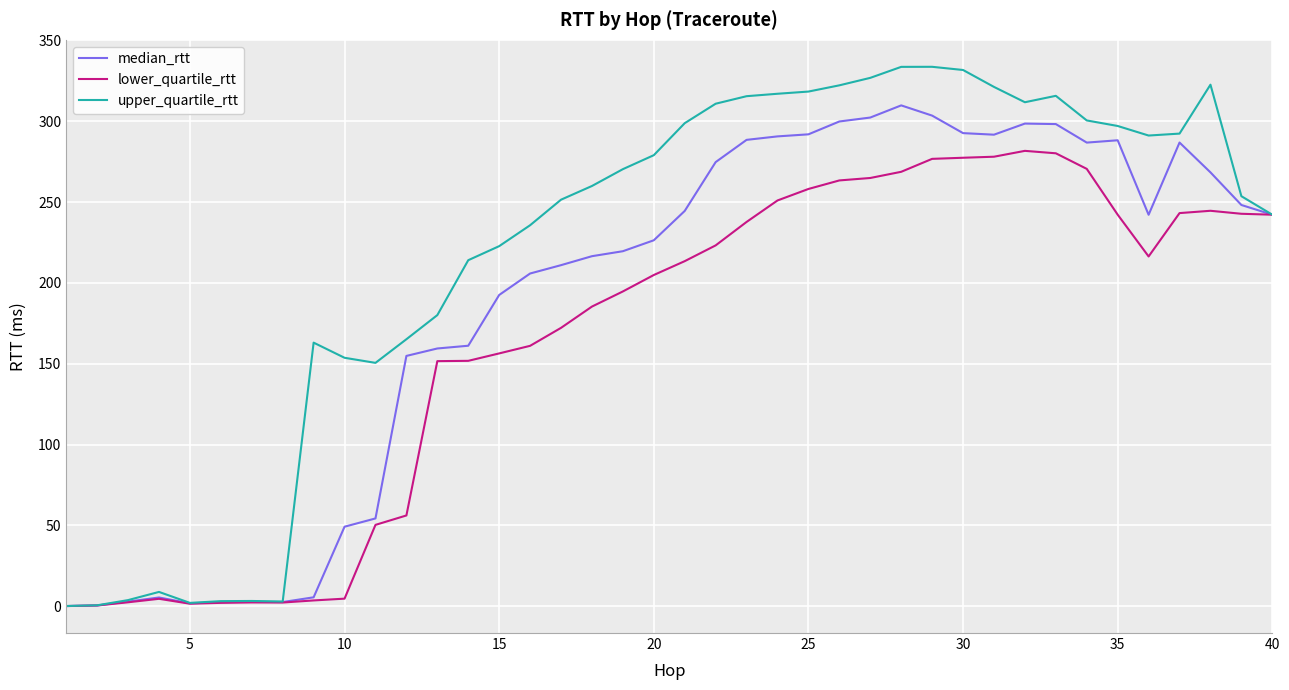

At how many categories does at least one series exceed 169?

28